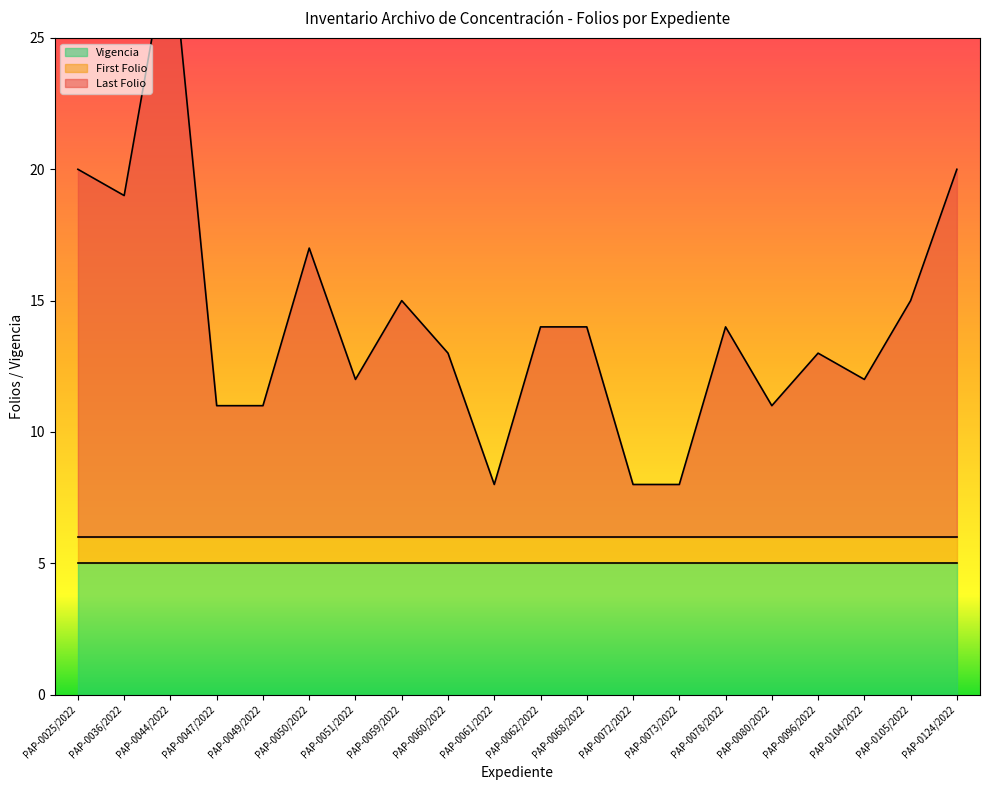

Reading right to left, what are all the values shown in this chart?

First Folio: PAP-0124/2022=1	PAP-0105/2022=1	PAP-0104/2022=1	PAP-0096/2022=1	PAP-0080/2022=1	PAP-0078/2022=1	PAP-0073/2022=1	PAP-0072/2022=1	PAP-0068/2022=1	PAP-0062/2022=1	PAP-0061/2022=1	PAP-0060/2022=1	PAP-0059/2022=1	PAP-0051/2022=1	PAP-0050/2022=1	PAP-0049/2022=1	PAP-0047/2022=1	PAP-0044/2022=1	PAP-0036/2022=1	PAP-0025/2022=1
Last Folio: PAP-0124/2022=14	PAP-0105/2022=9	PAP-0104/2022=6	PAP-0096/2022=7	PAP-0080/2022=5	PAP-0078/2022=8	PAP-0073/2022=2	PAP-0072/2022=2	PAP-0068/2022=8	PAP-0062/2022=8	PAP-0061/2022=2	PAP-0060/2022=7	PAP-0059/2022=9	PAP-0051/2022=6	PAP-0050/2022=11	PAP-0049/2022=5	PAP-0047/2022=5	PAP-0044/2022=23	PAP-0036/2022=13	PAP-0025/2022=14
Vigencia: PAP-0124/2022=5	PAP-0105/2022=5	PAP-0104/2022=5	PAP-0096/2022=5	PAP-0080/2022=5	PAP-0078/2022=5	PAP-0073/2022=5	PAP-0072/2022=5	PAP-0068/2022=5	PAP-0062/2022=5	PAP-0061/2022=5	PAP-0060/2022=5	PAP-0059/2022=5	PAP-0051/2022=5	PAP-0050/2022=5	PAP-0049/2022=5	PAP-0047/2022=5	PAP-0044/2022=5	PAP-0036/2022=5	PAP-0025/2022=5